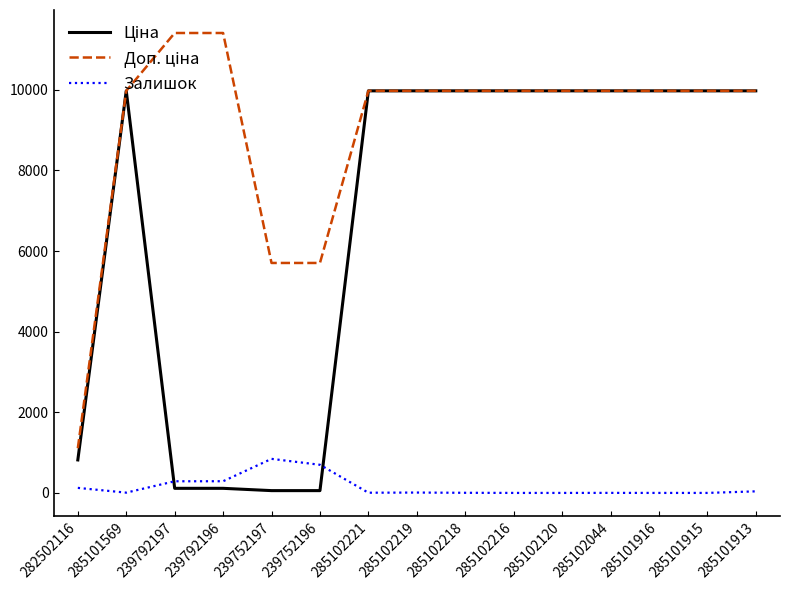

What is the sum of all Залишок values?

2311.0